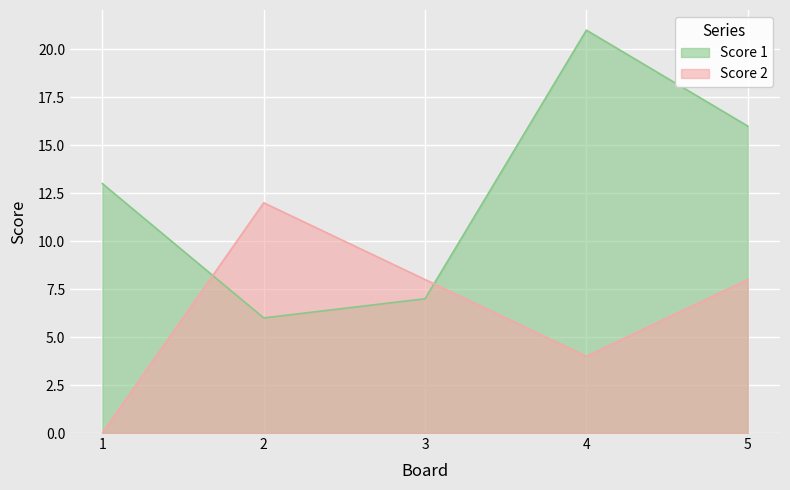

True or false: Score 1 has more than 2 points higher than both neighbors.

False